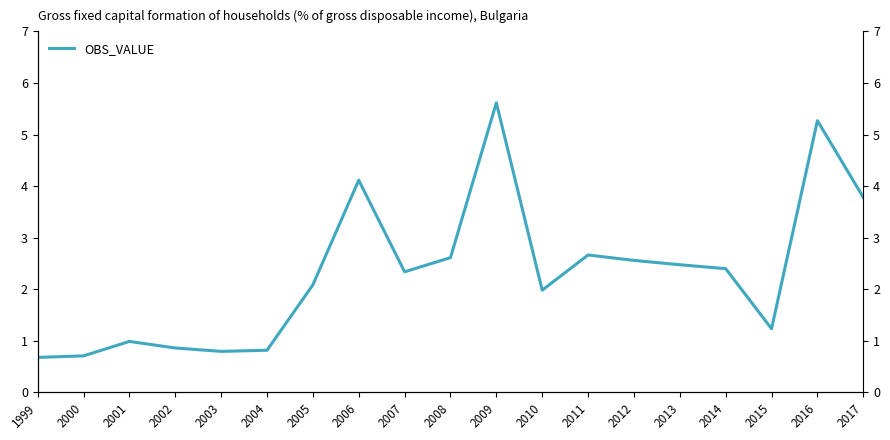

What is the sum of the values at 2009 and 2011?

8.3